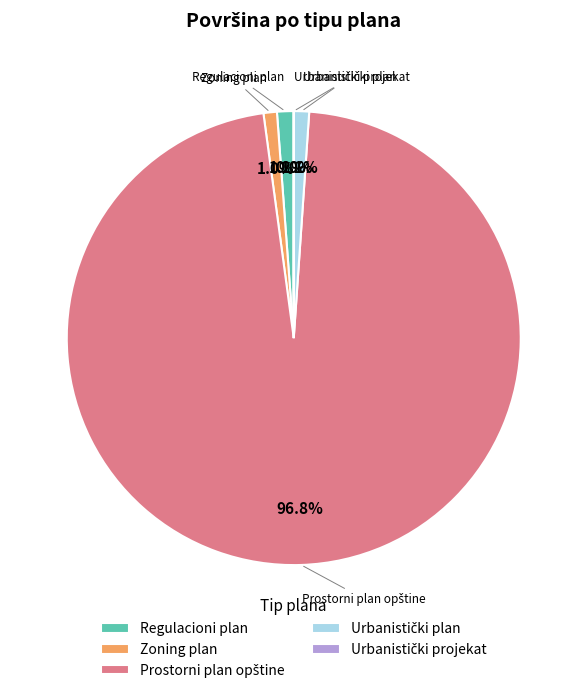

How much of the chart is everything except Zoning plan?

99.0%